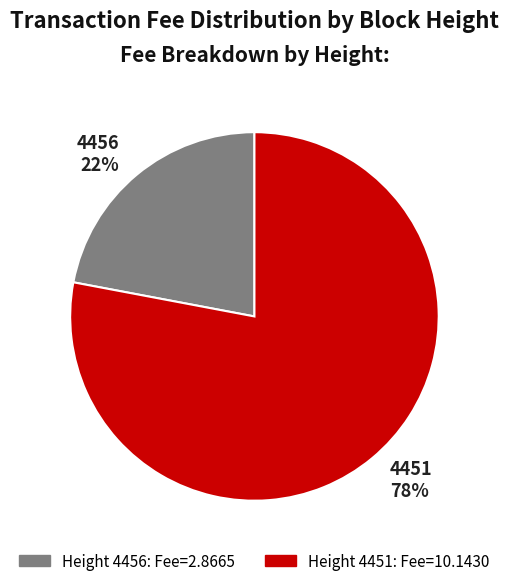

True or false: 4456 accounts for 34% of the total.

False